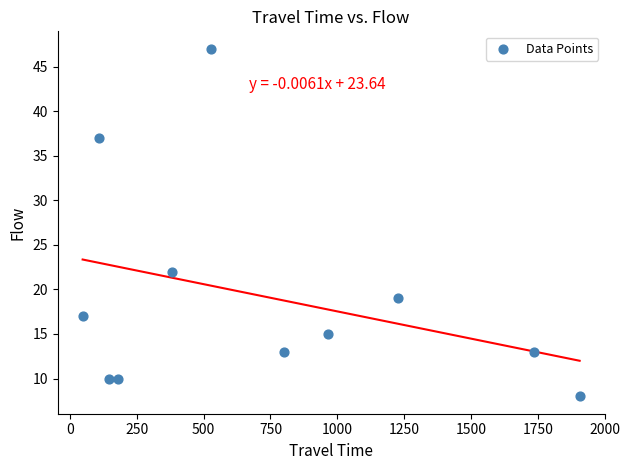

What Y value in the scatter plot is closest to 27?

22